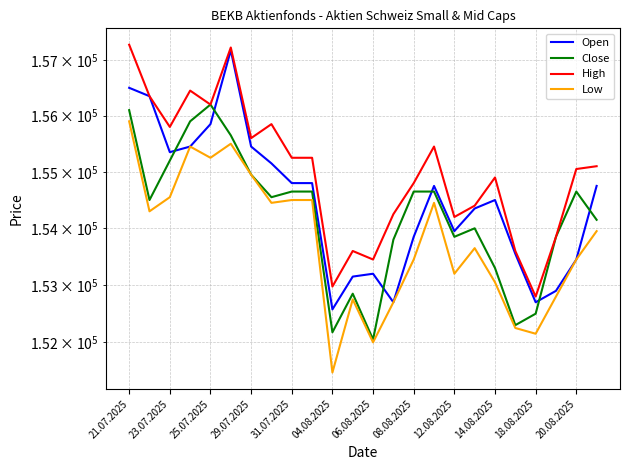

What is the total value across all series at 12.08.2025?

615200